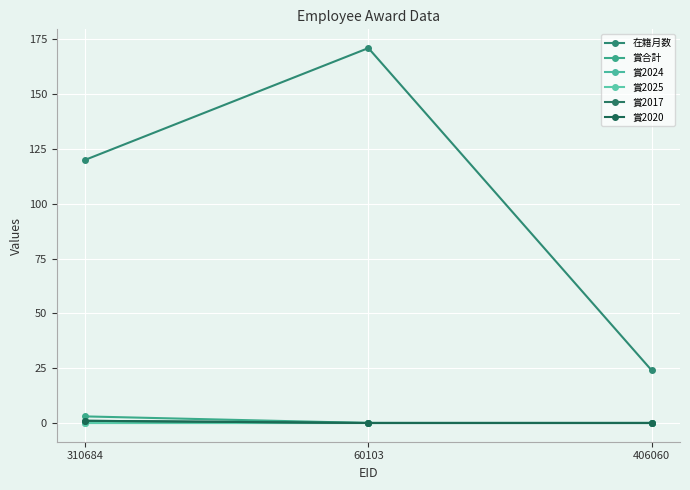

What is the maximum value shown in the chart?

171